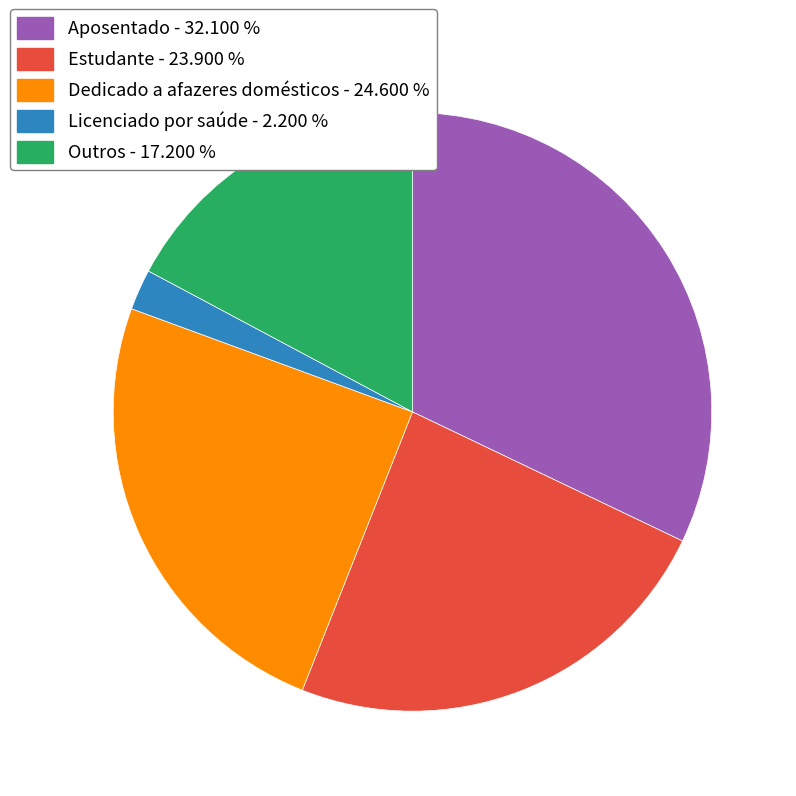

Rank the categories by value from lowest to highest.

Licenciado por saúde, Outros, Estudante, Dedicado a afazeres domésticos, Aposentado